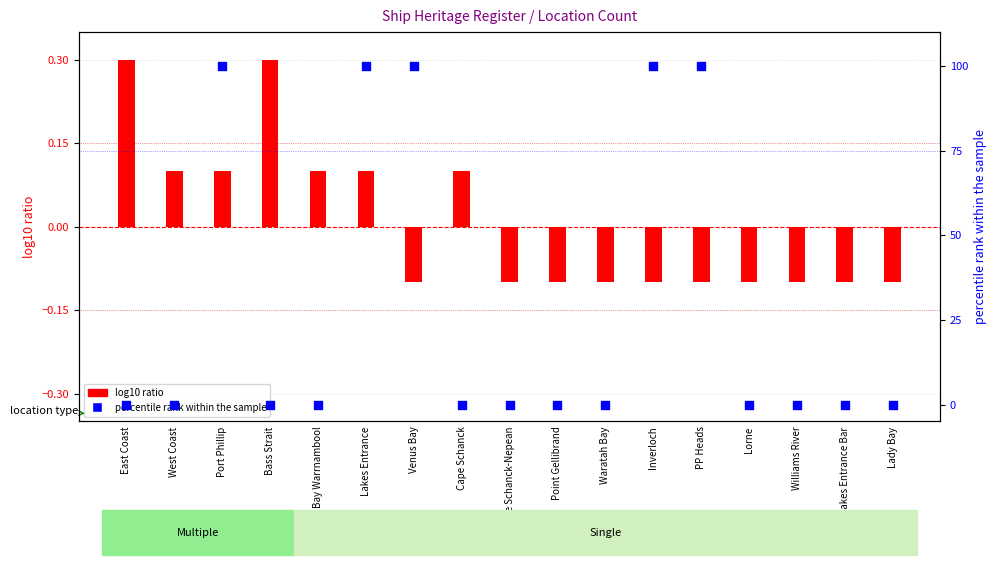

At which category is the sum across all series the highest?

Port Phillip